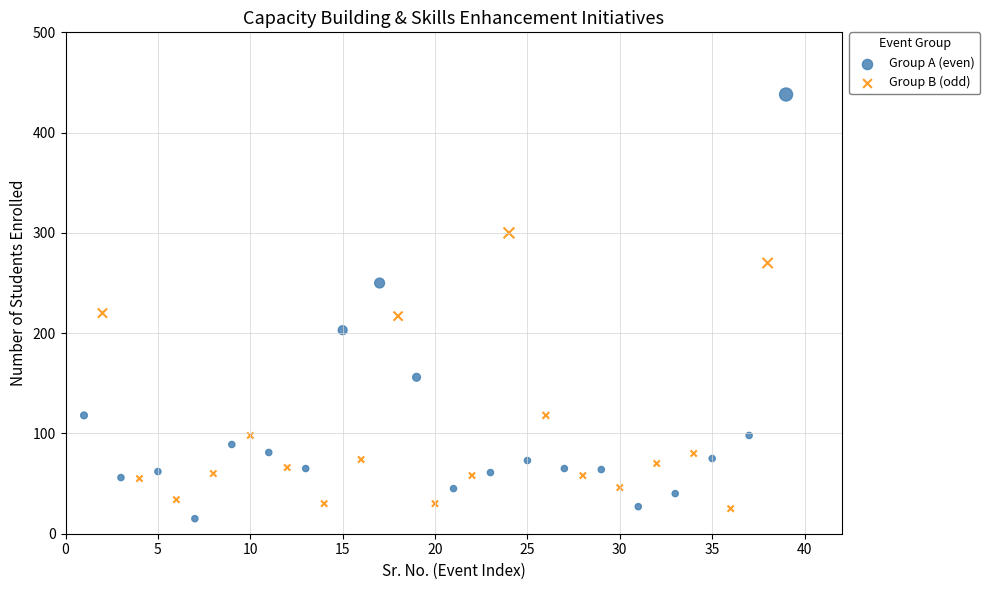

Which series contains the highest Y value?

Group A (even)